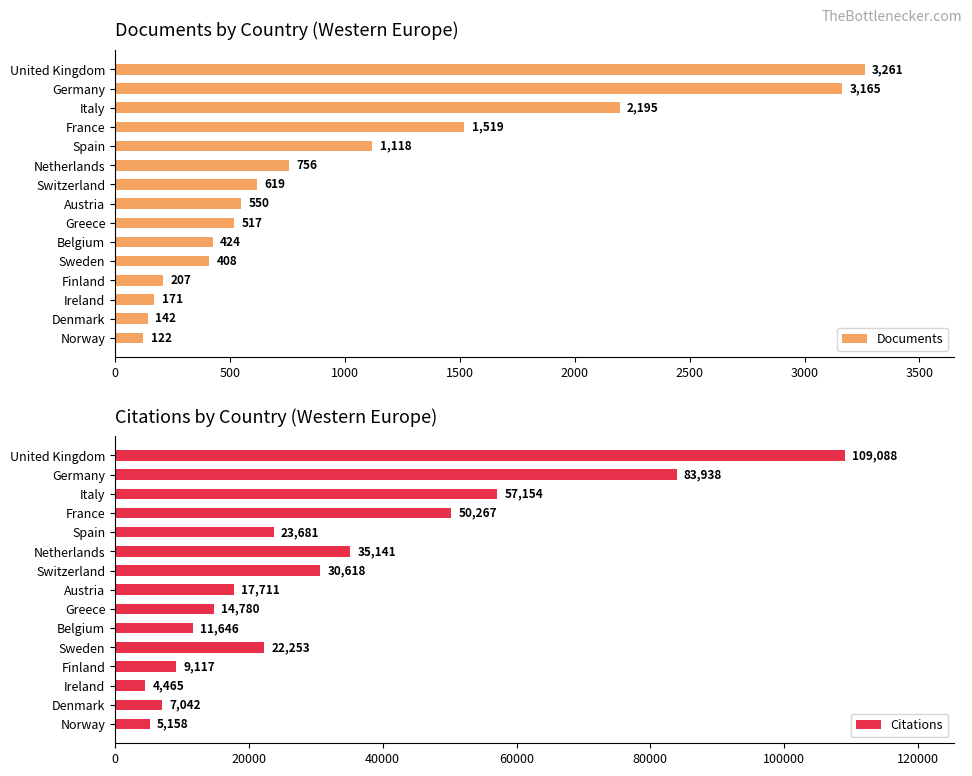

What is the value of the Documents bar at the 11th from the left?

408